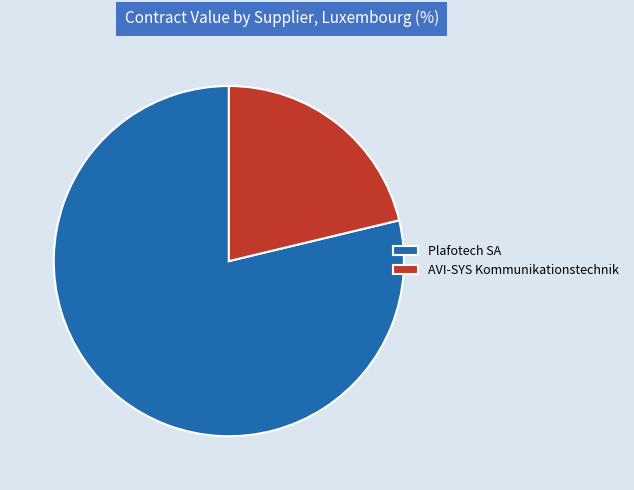

What is the largest slice in the pie chart?

Plafotech SA